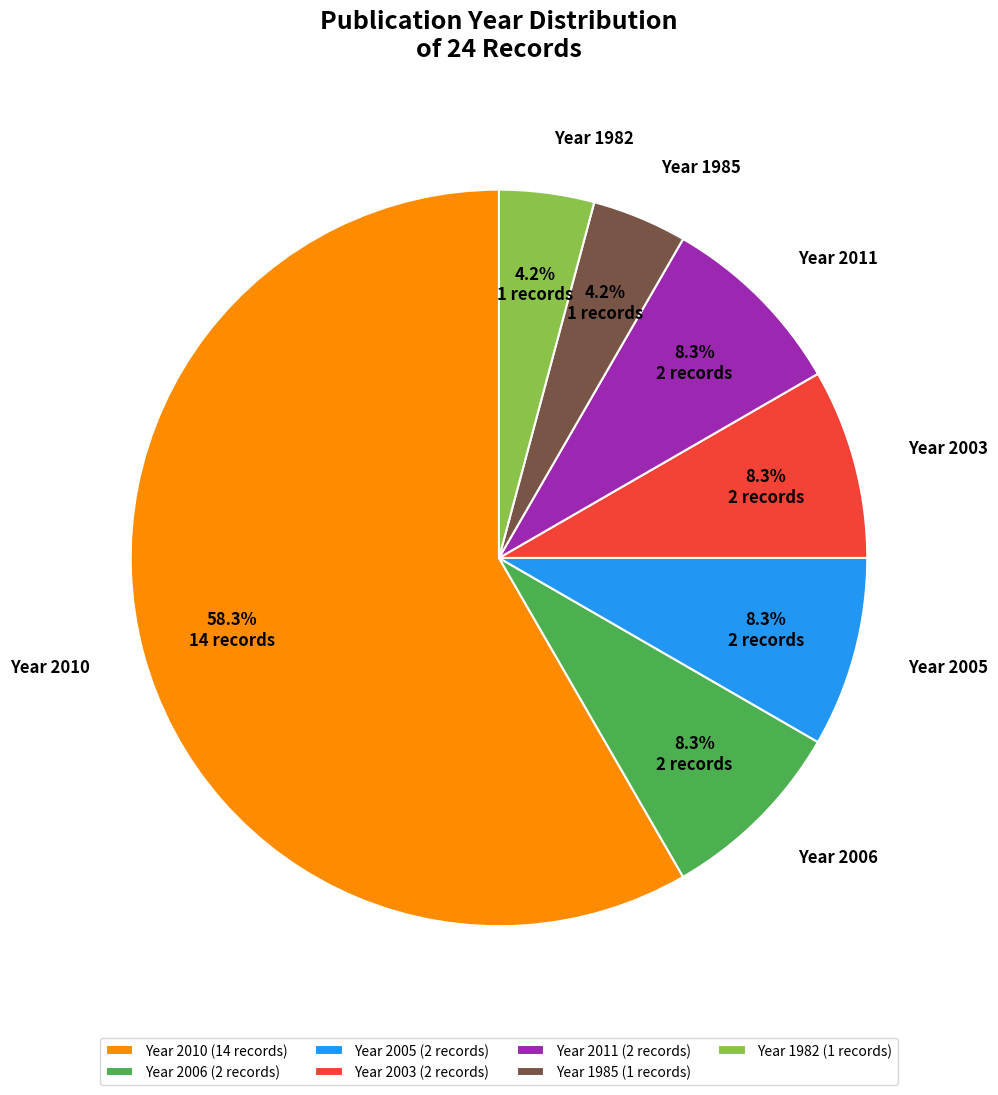

What percentage is NOT represented by Year 1985 (1 records)?

95.8%